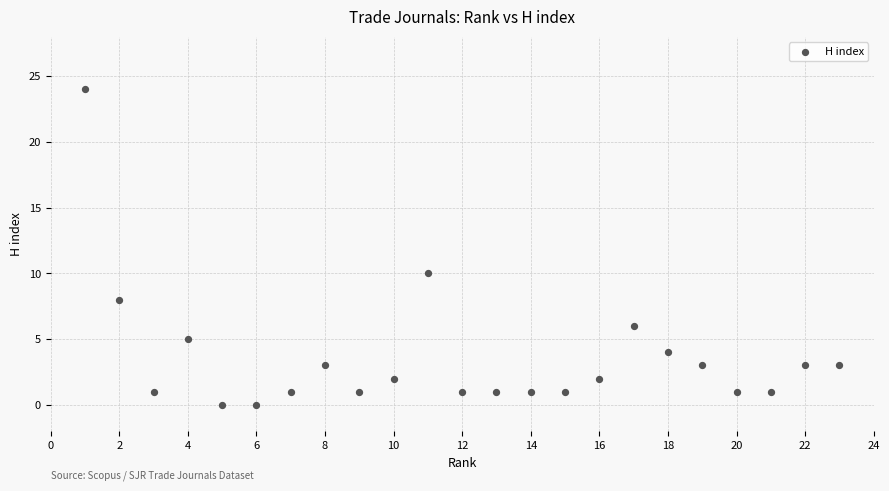

What is the range of X values (max minus min)?

22